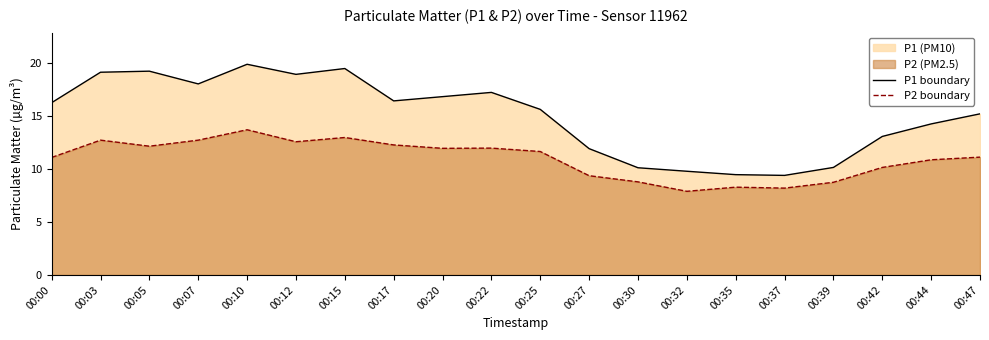

True or false: P2 boundary and P1 boundary intersect in this chart.

False